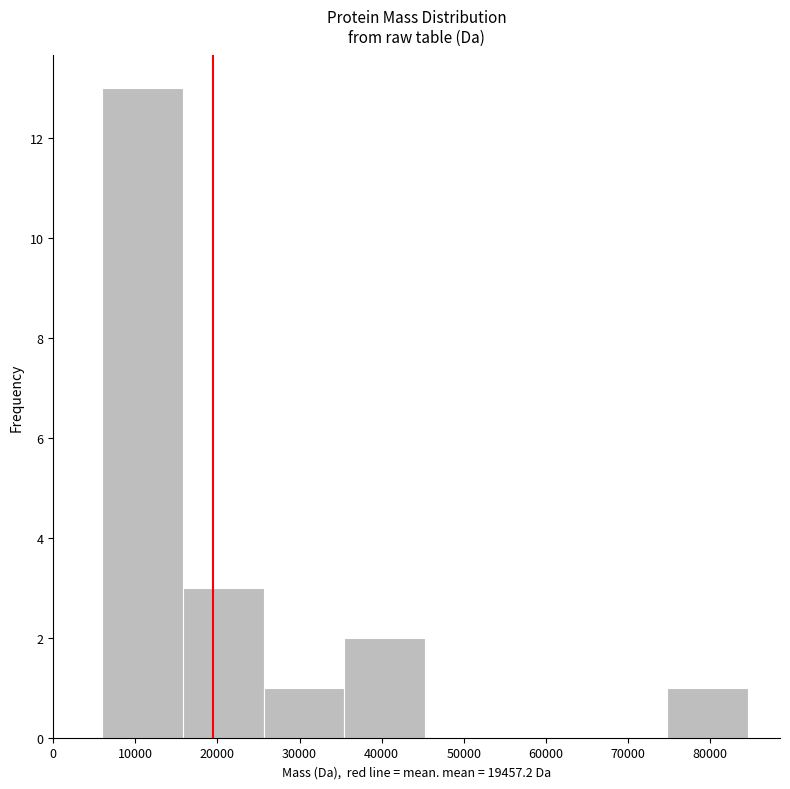

Reading left to right, transcribe this chart: for each bar, give the range it covers on the x-axis and its height. Neither the bar edges nor the heights are printed on the chart, so give them approximately, as read against the axes.

6000 to 16000: 13
16000 to 26000: 3
26000 to 35000: 1
35000 to 45000: 2
45000 to 55000: 0
55000 to 65000: 0
65000 to 75000: 0
75000 to 85000: 1